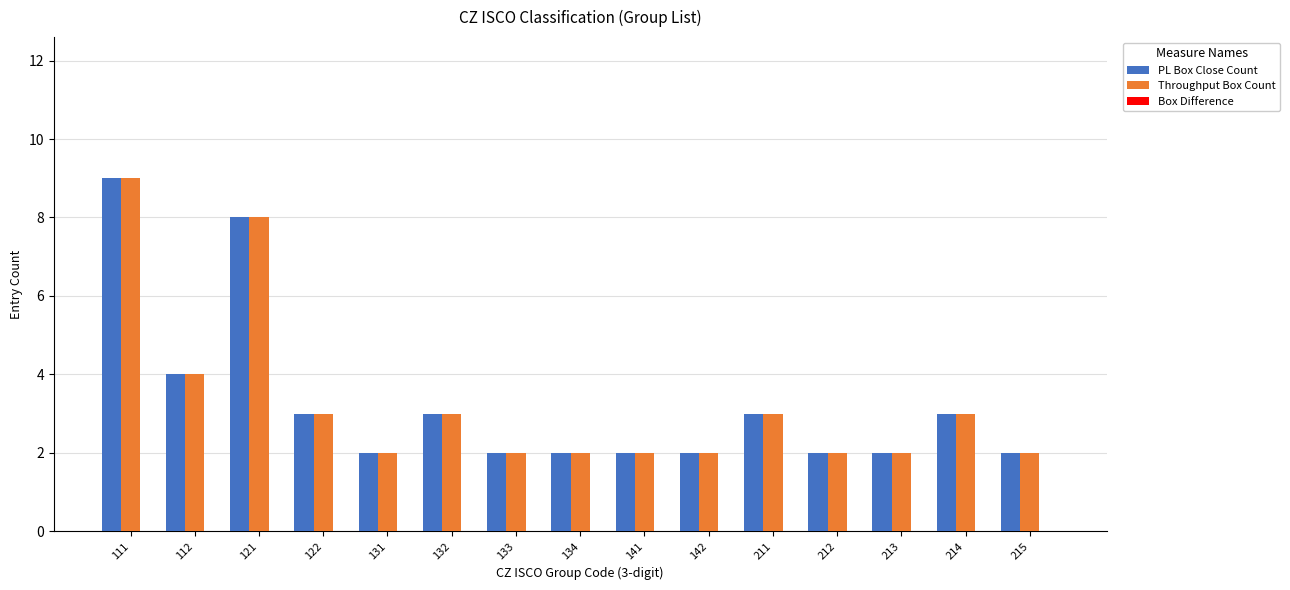

The PL Box Close Count series shows 2 at 133. True or false?

True